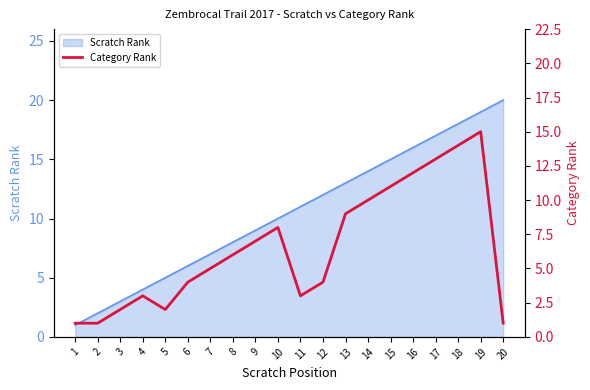

The value of Scratch Rank at 8 is 8. True or false?

True